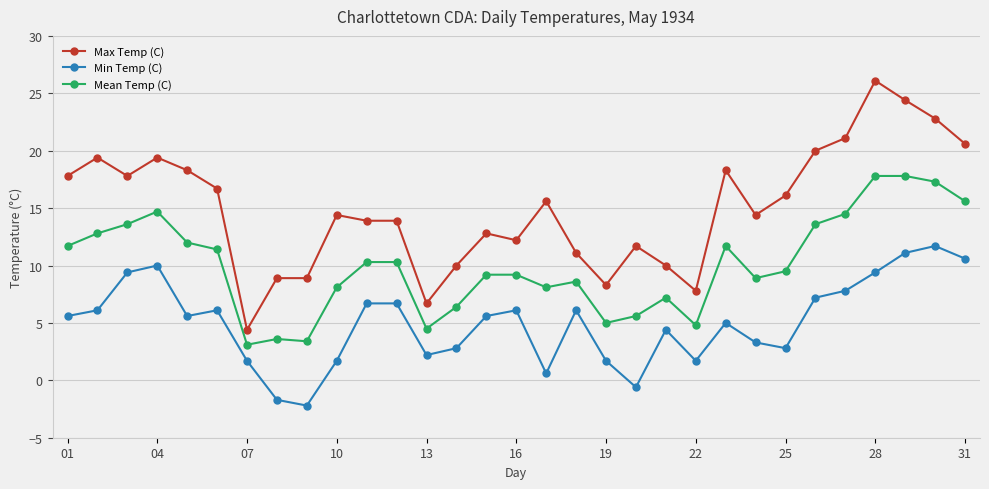

Rank the series by their average value, from highest to lowest.

Max Temp (C), Mean Temp (C), Min Temp (C)